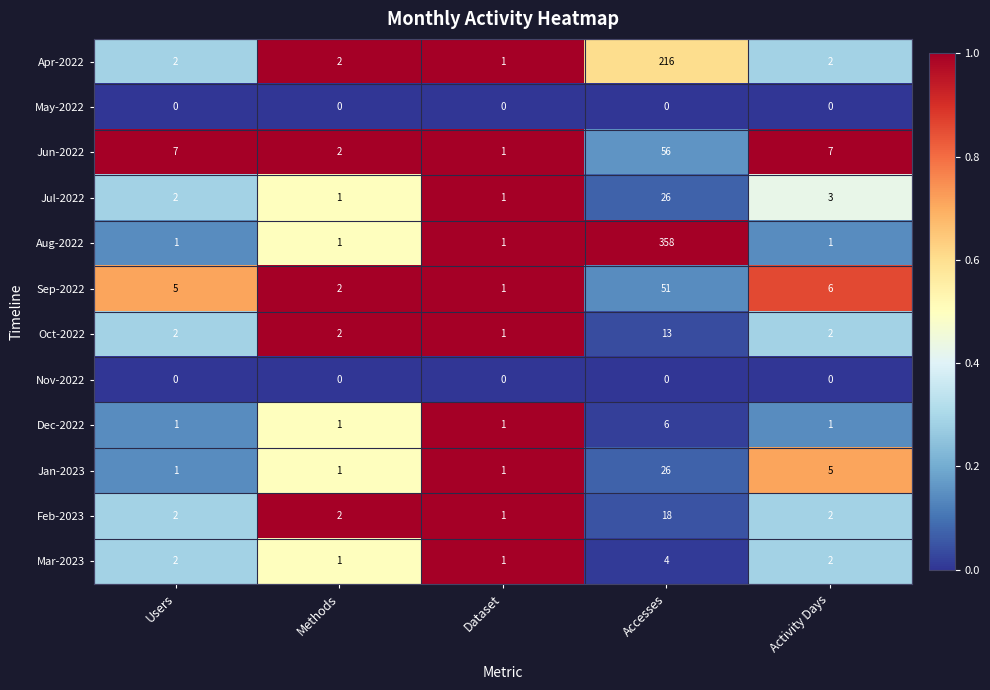

Is it true that Jan-2023 equals 46 at Accesses?

False